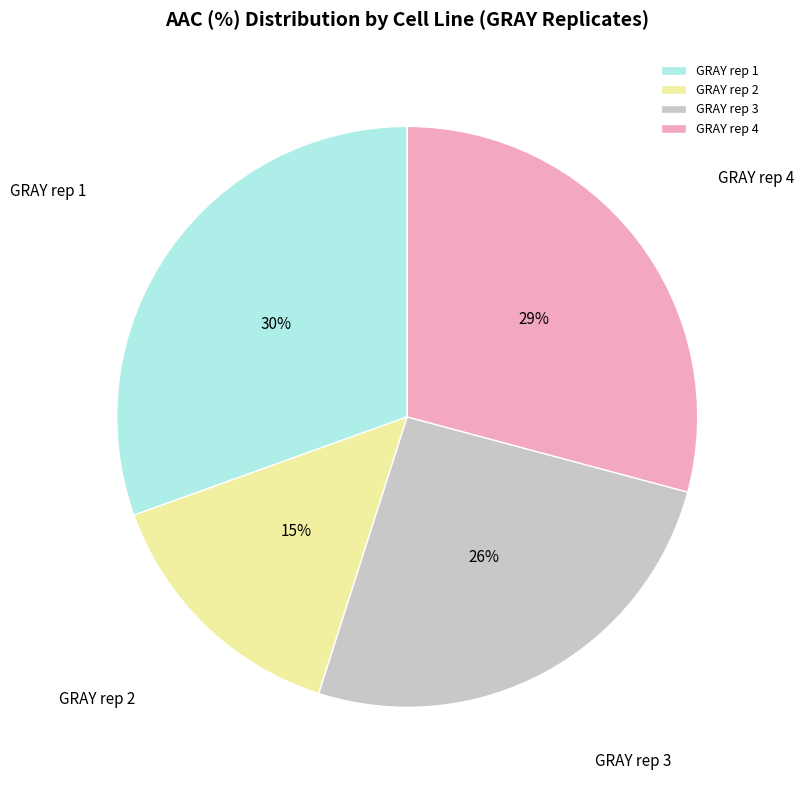

To the nearest percent, what is the average slice percentage?

25%